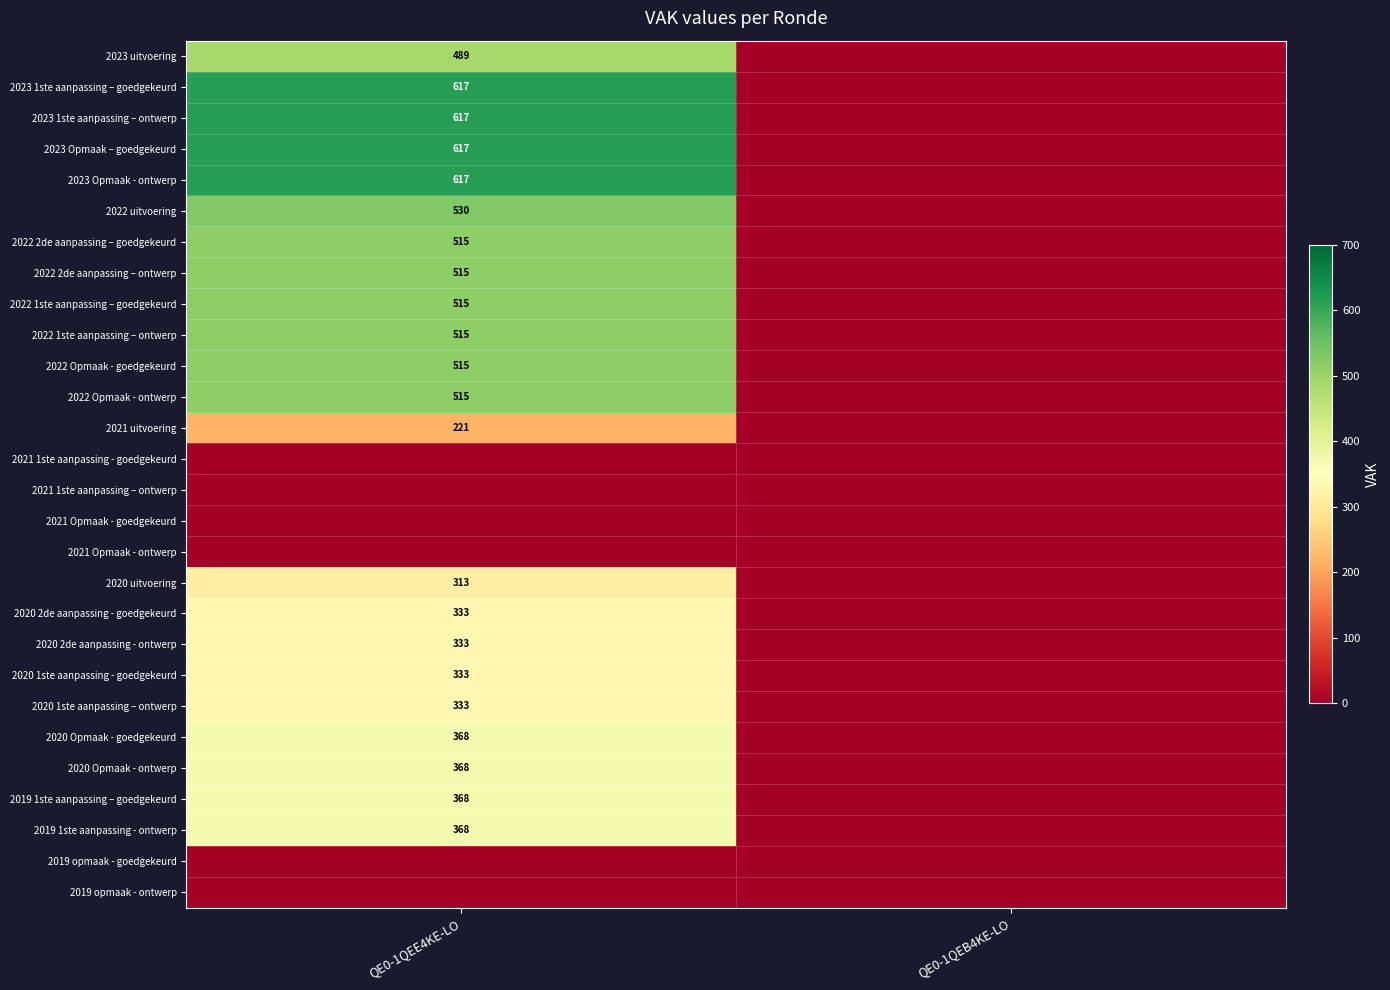

Is the value of 2022 1ste aanpassing – goedgekeurd at QE0-1QEE4KE-LO greater than the value of 2020 1ste aanpassing - goedgekeurd at QE0-1QEE4KE-LO?

Yes